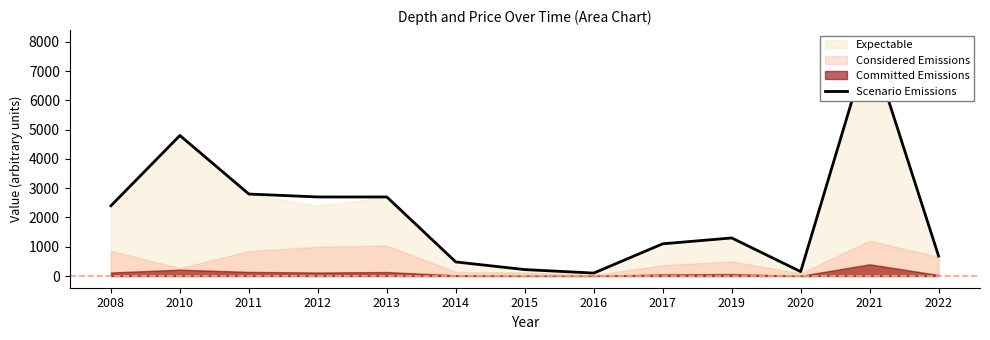

How many values are below 1300?

6